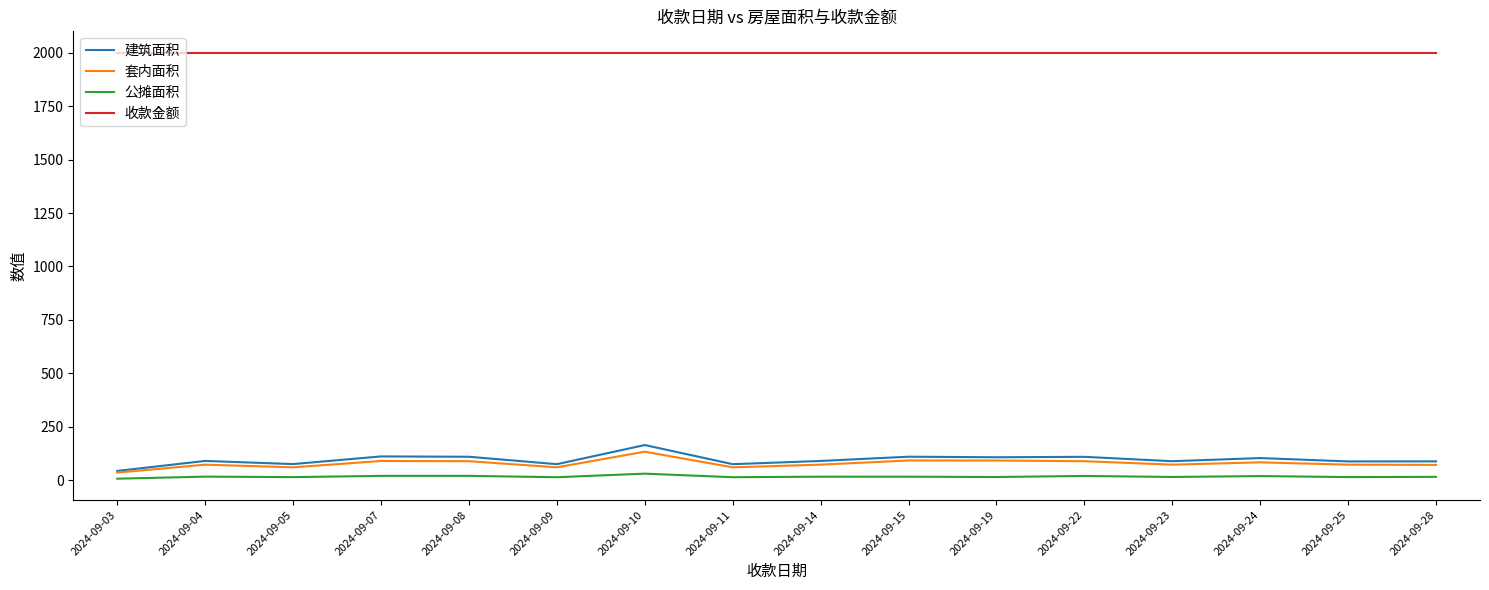

The value of 收款金额 at 2024-09-05 is 2000.0. True or false?

True